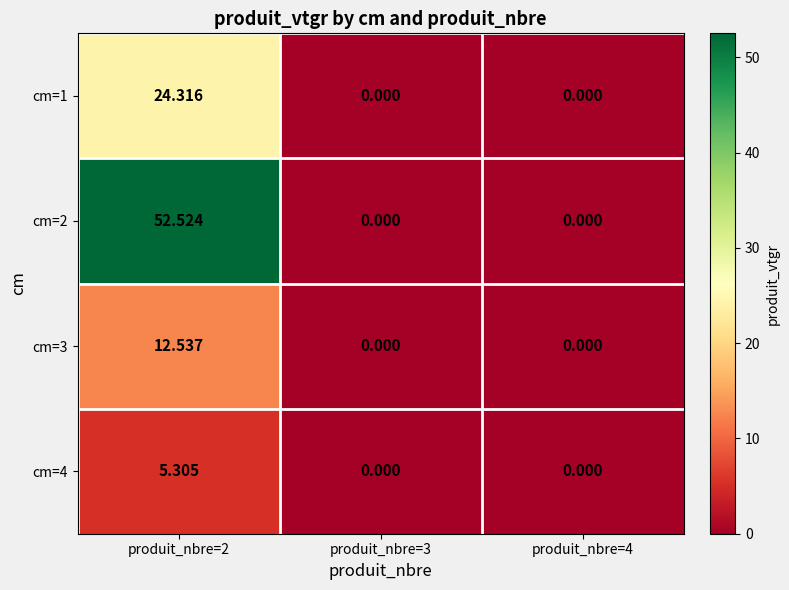

Is the value of cm=2 at produit_nbre=2 greater than the value of cm=3 at produit_nbre=3?

Yes